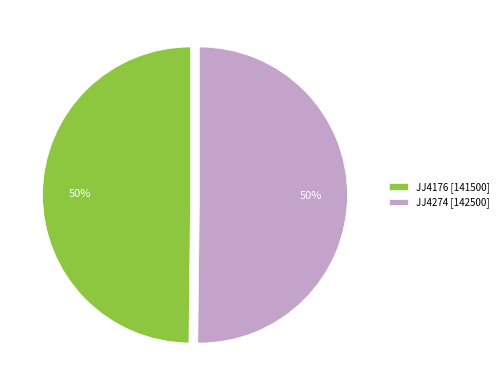

What percentage is the JJ4176 slice, to the nearest percent?

50%